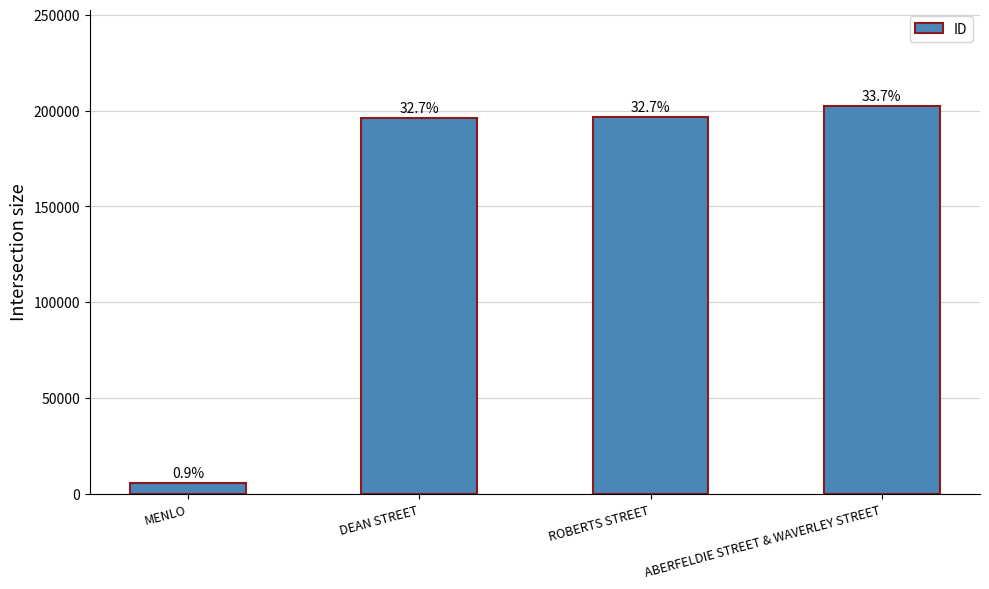

What value does the data have at DEAN STREET, to the nearest 100?

196200